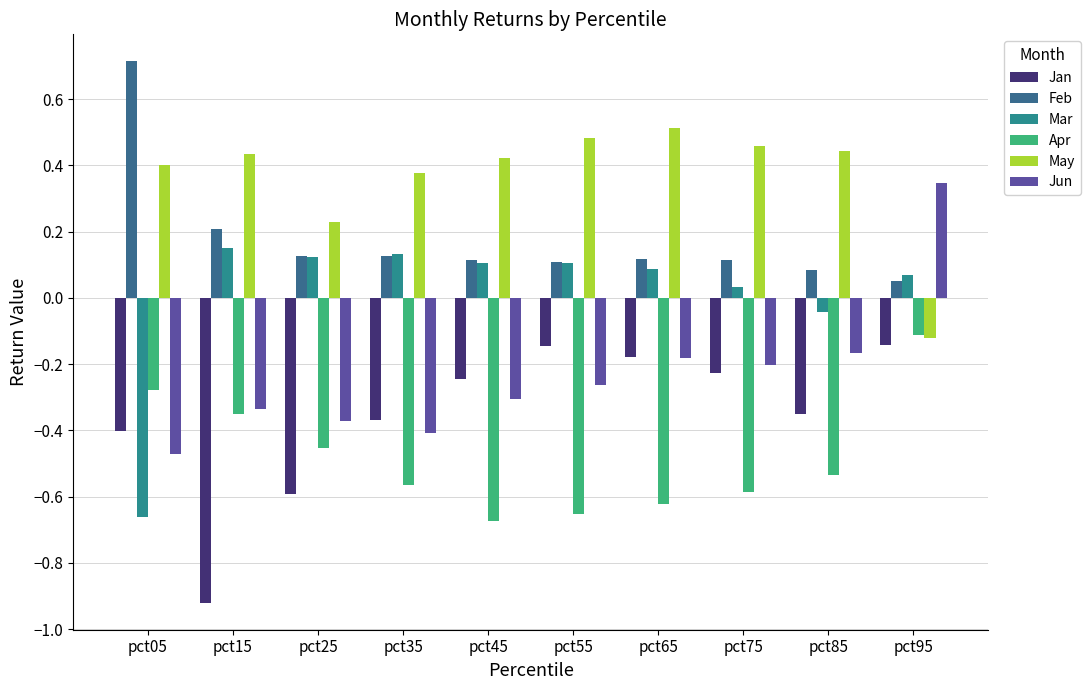

Does the chart contain stacked bars?

No